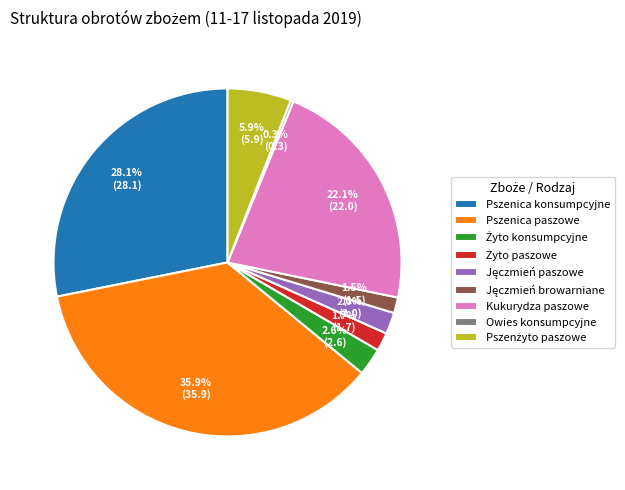

Is Pszenica konsumpcyjne the majority of the pie?

No